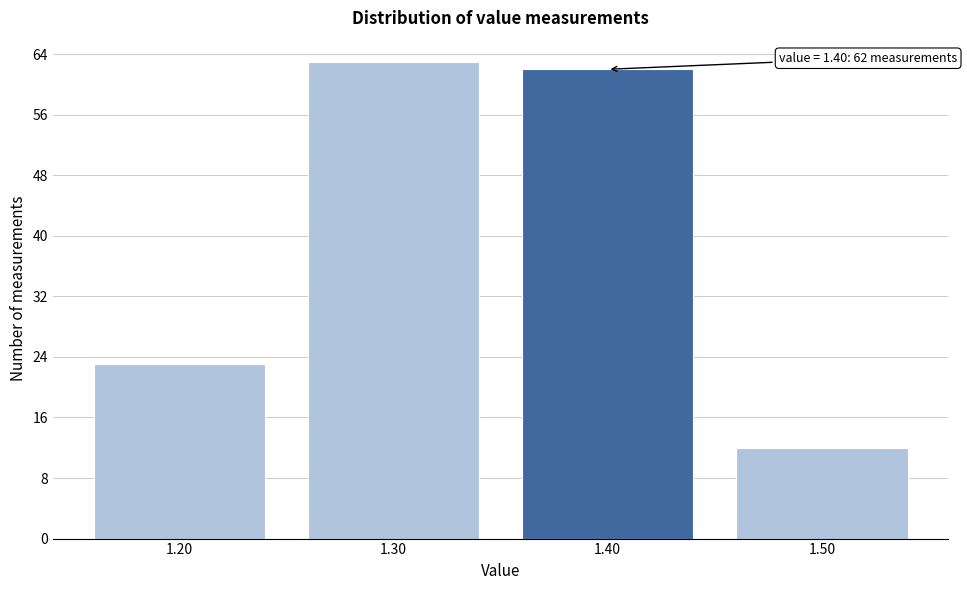

Which range on the x-axis has the tallest bar?

1.25 to 1.35